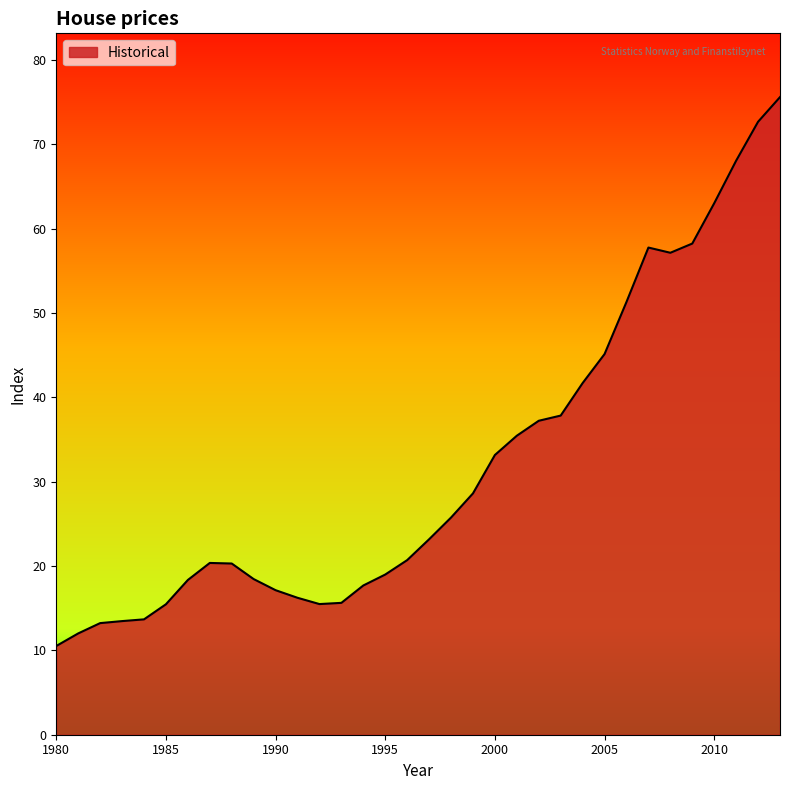

How many distinct data groups are displayed?

1